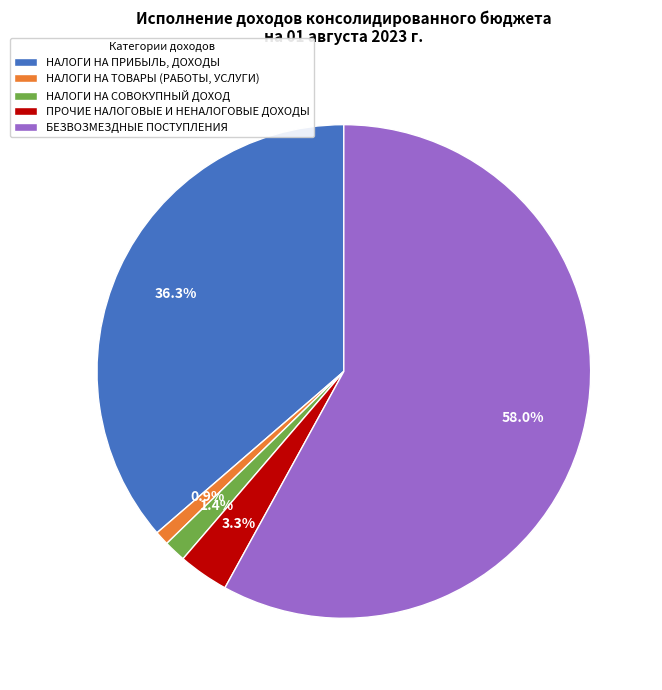

Rank the categories by value from lowest to highest.

НАЛОГИ НА ТОВАРЫ (РАБОТЫ, УСЛУГИ), НАЛОГИ НА СОВОКУПНЫЙ ДОХОД, ПРОЧИЕ НАЛОГОВЫЕ И НЕНАЛОГОВЫЕ ДОХОДЫ, НАЛОГИ НА ПРИБЫЛЬ, ДОХОДЫ, БЕЗВОЗМЕЗДНЫЕ ПОСТУПЛЕНИЯ